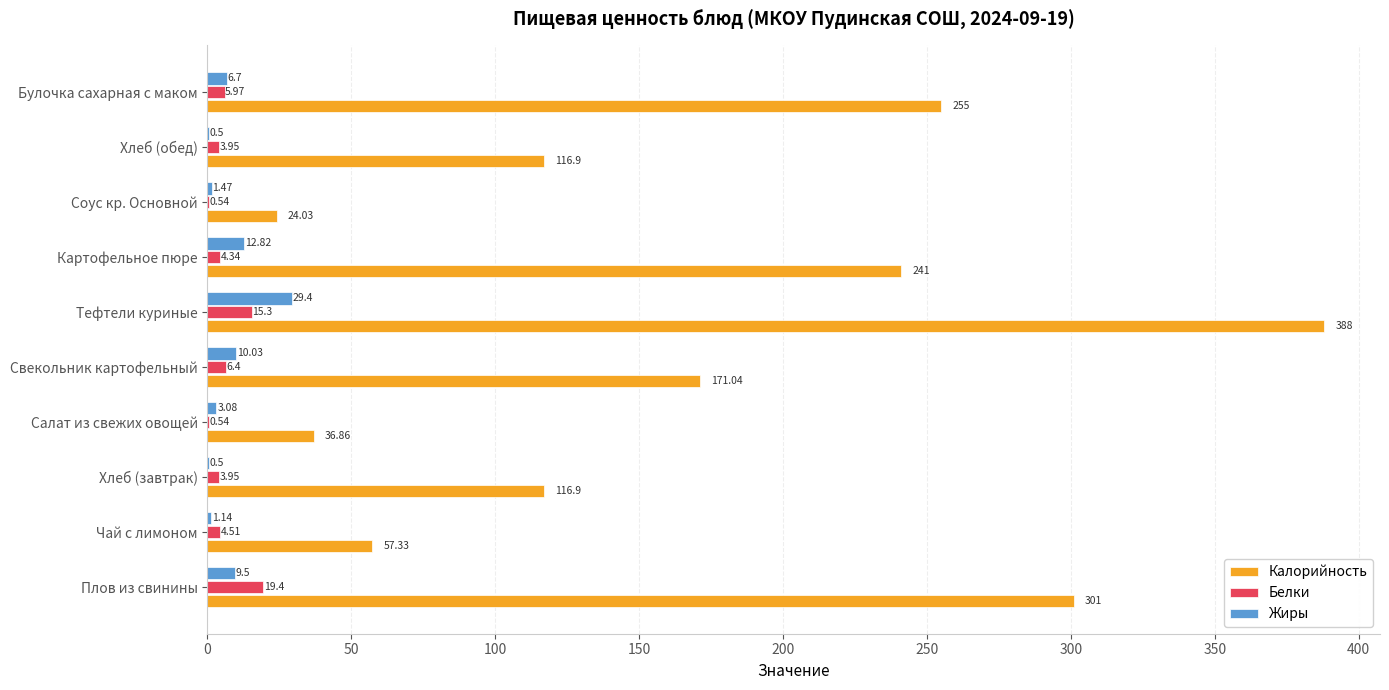

Between Плов из свинины and Хлеб (завтрак), which series saw the biggest shift?

Калорийность